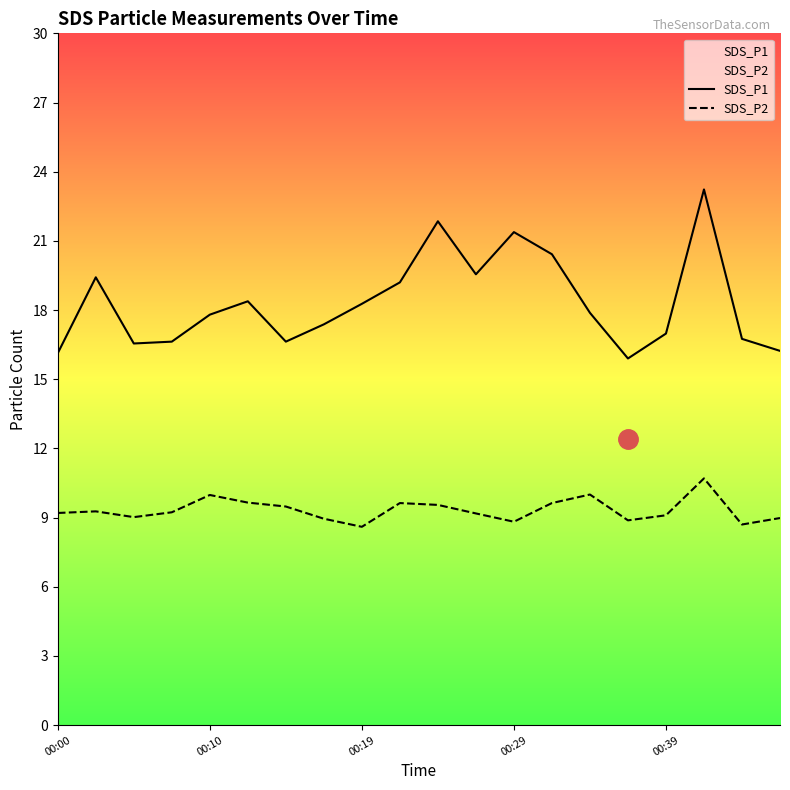

What is the maximum value shown in the chart?

23.2